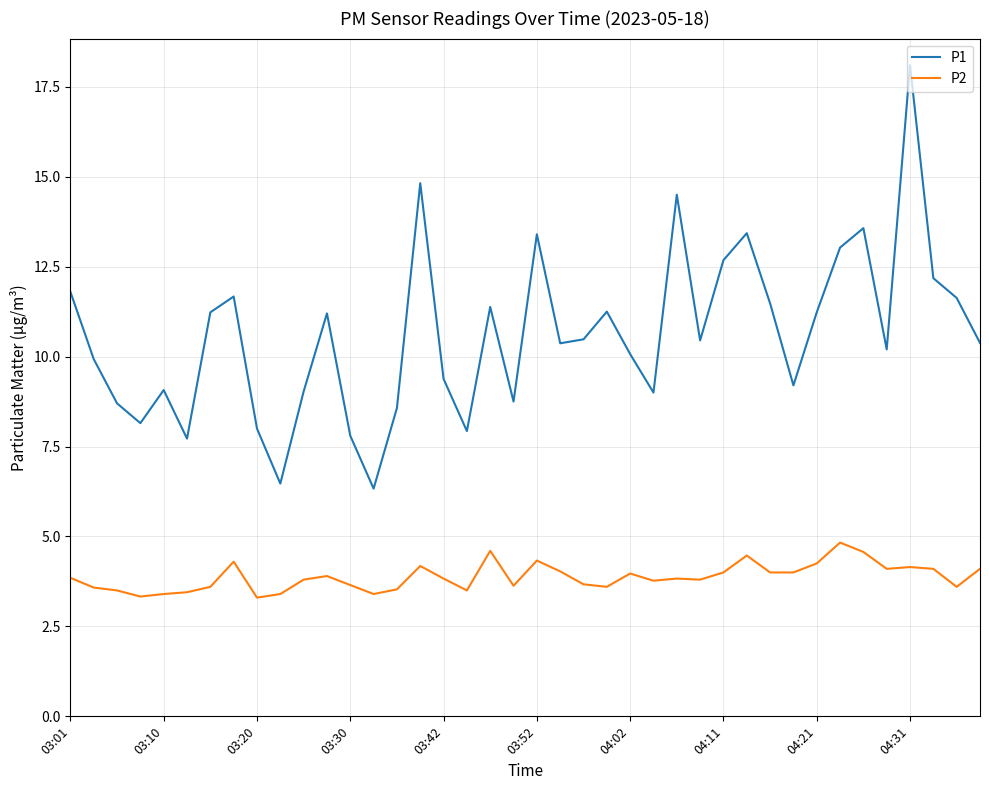

What are all the series names shown in the legend?

P1, P2